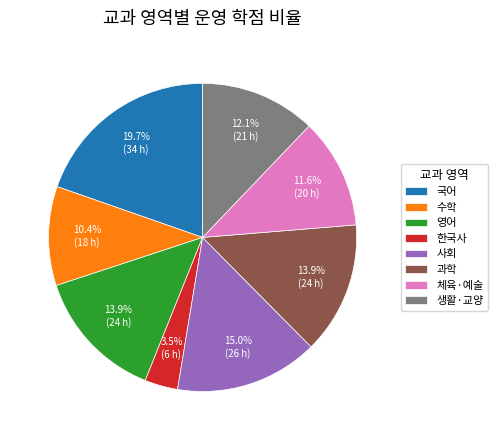

To the nearest percent, what percentage of the pie is 체육·예술?

12%